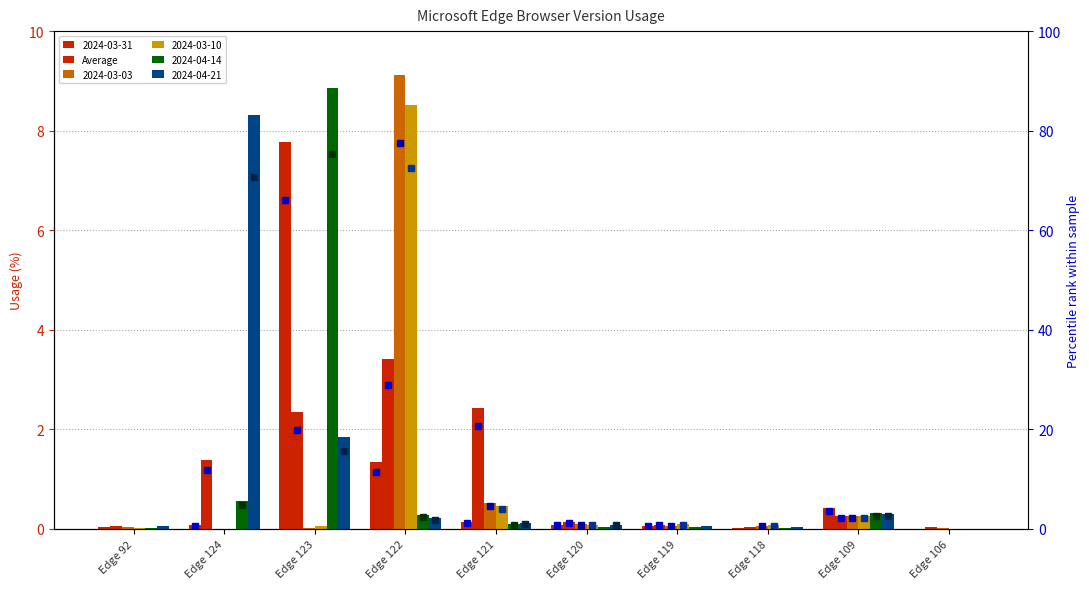

Rank the categories by value from lowest to highest.

Edge 106, Edge 118, Edge 92, Edge 119, Edge 120, Edge 109, Edge 124, Edge 123, Edge 121, Edge 122